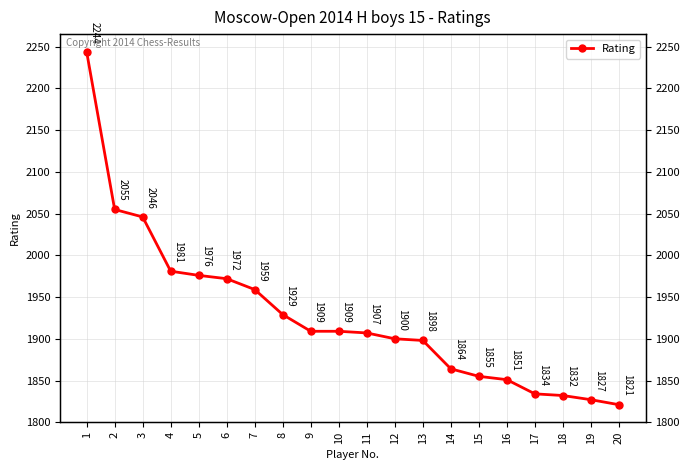

Which label corresponds to the largest value in the chart?

1